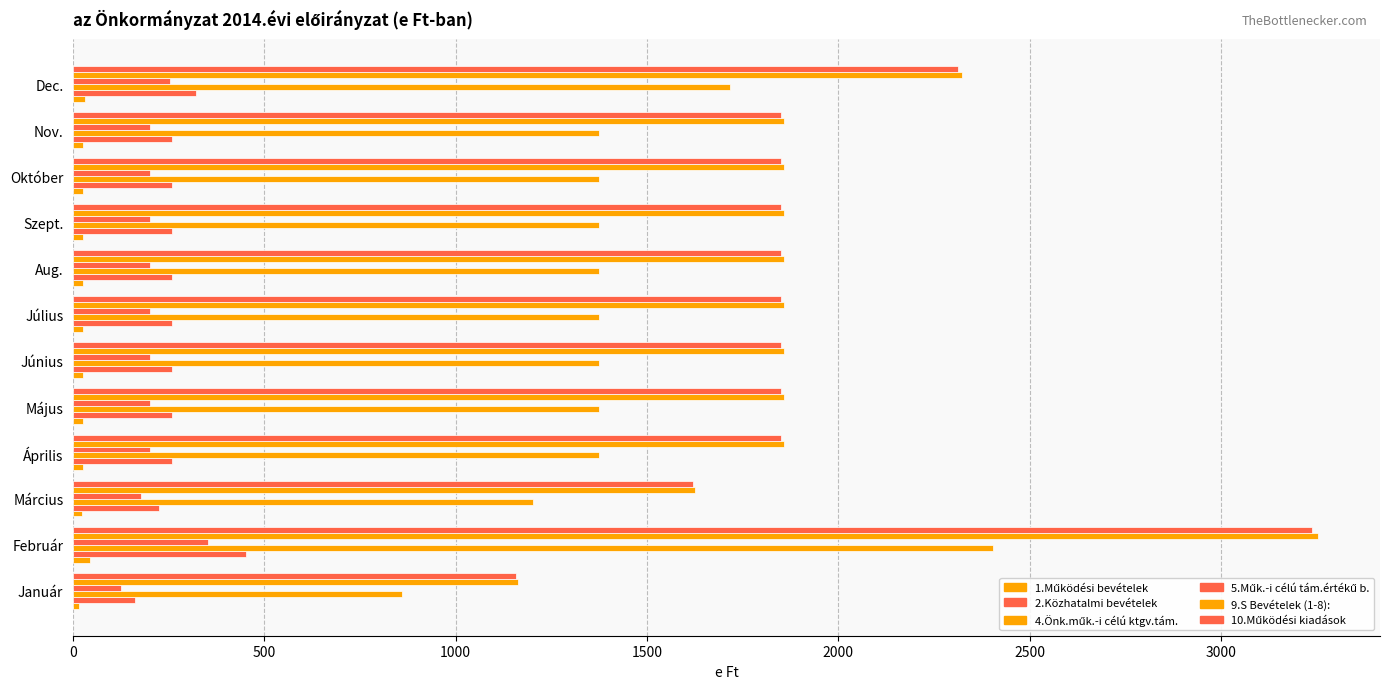

Count the number of categories in the chart.

12